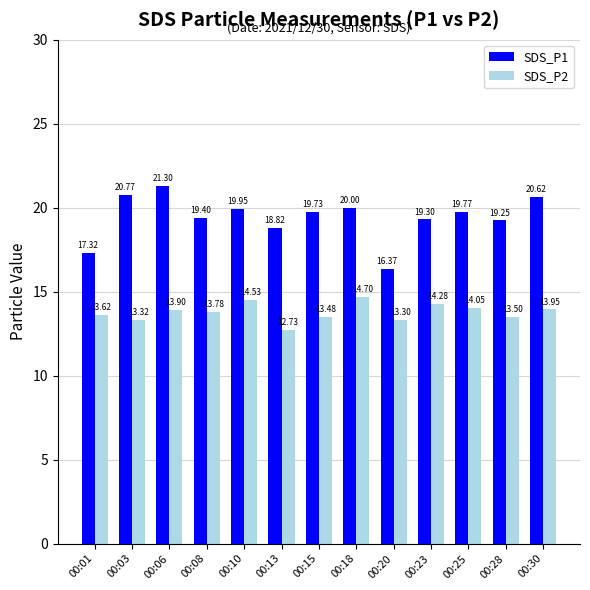

What is the difference between the highest and lowest values at 00:20?

3.1